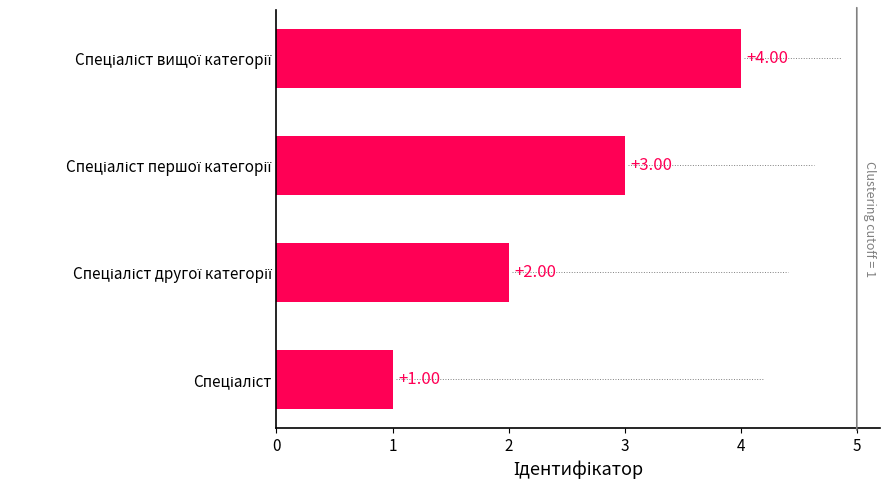

What is the sum of all values?

10